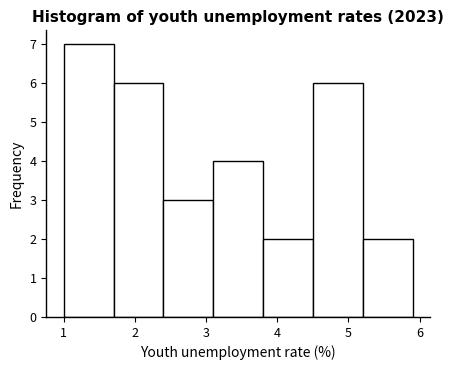

Reading left to right, list every bar in this chart as the range it spans on the x-axis followed by its height. The values are not printed on the chart, so give them approximately, as read against the axis.

1.0 to 1.7: 7
1.7 to 2.4: 6
2.4 to 3.1: 3
3.1 to 3.8: 4
3.8 to 4.5: 2
4.5 to 5.2: 6
5.2 to 5.9: 2